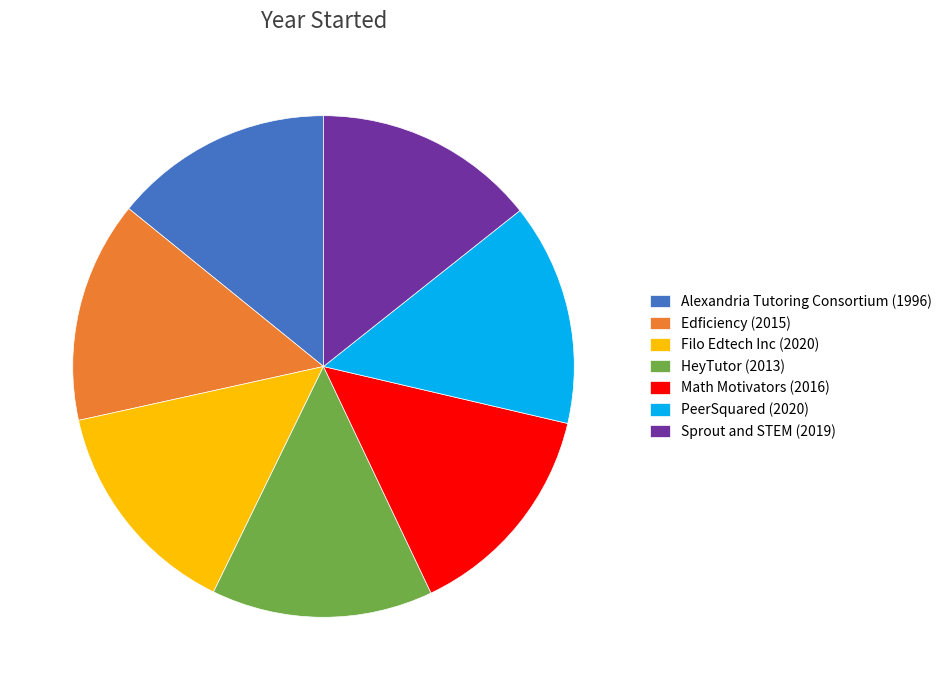

The Sprout and STEM slice represents 14% of the pie. True or false?

True